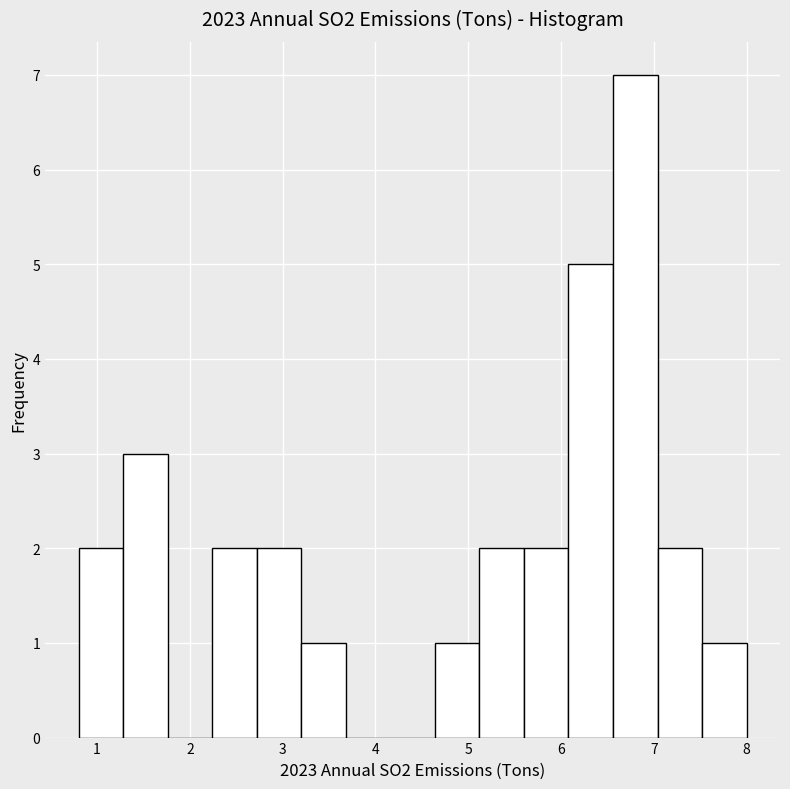

Which range on the x-axis has the tallest bar?

6.56 to 7.04